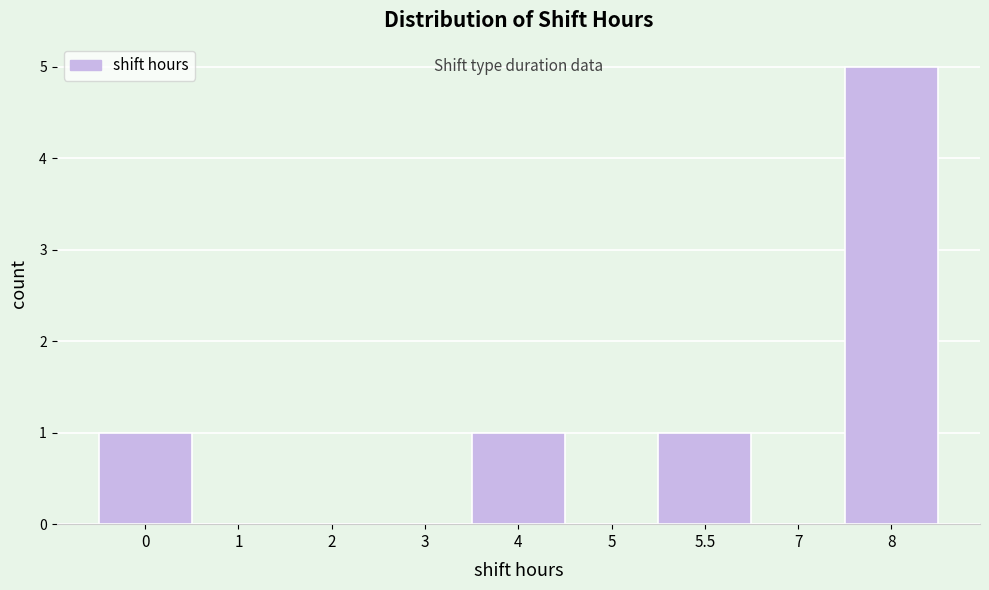

Reading right to left, what are all the values shown in this chart?

8=5	7=0	5.5=1	5=0	4=1	3=0	2=0	1=0	0=1